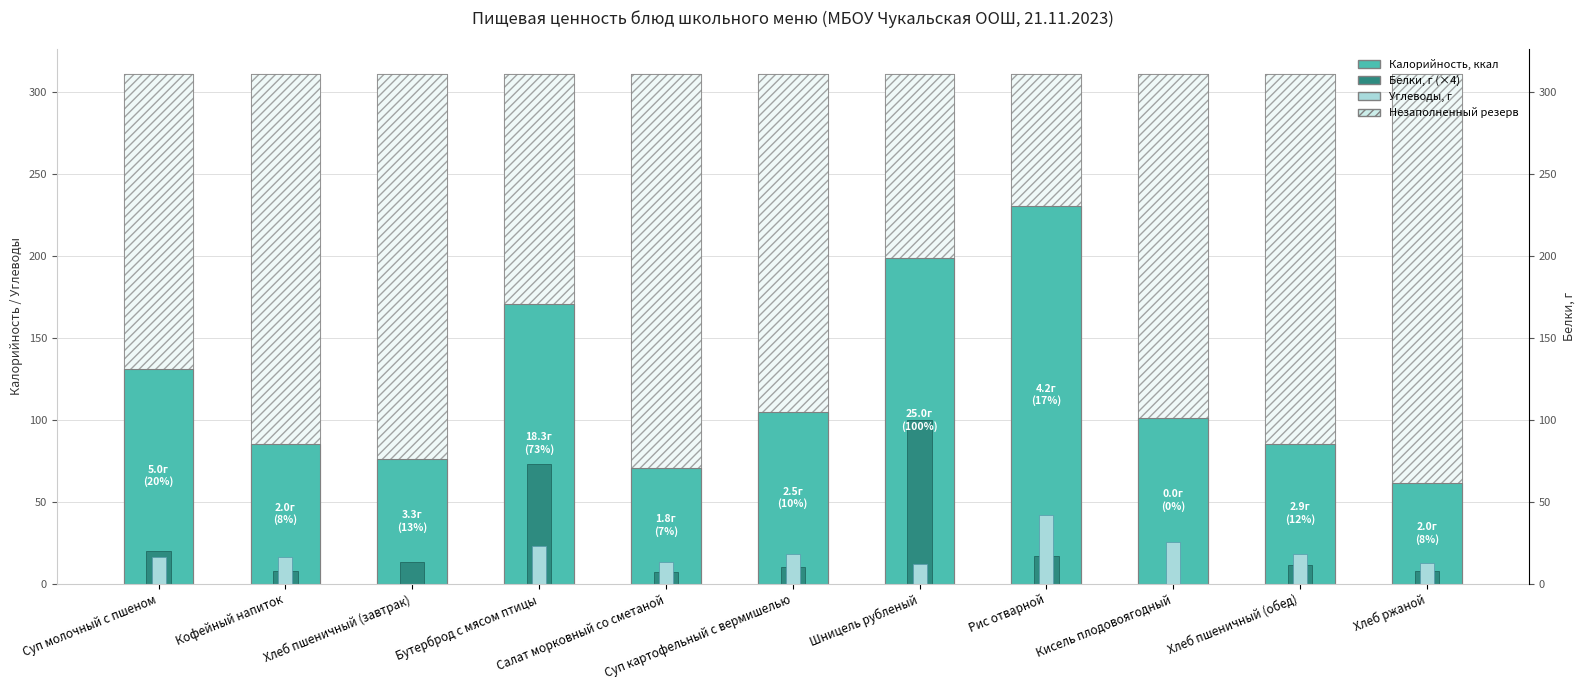

At which label does Углеводы first exceed 16?

Суп молочный с пшеном